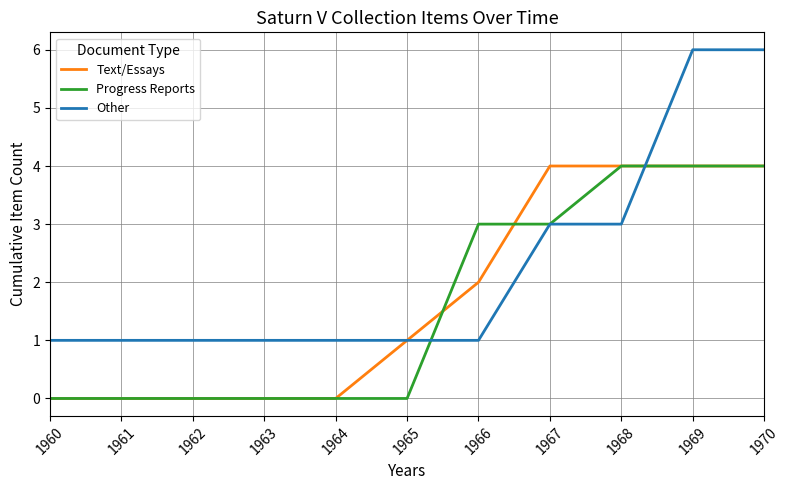

What is the greatest value displayed?

6